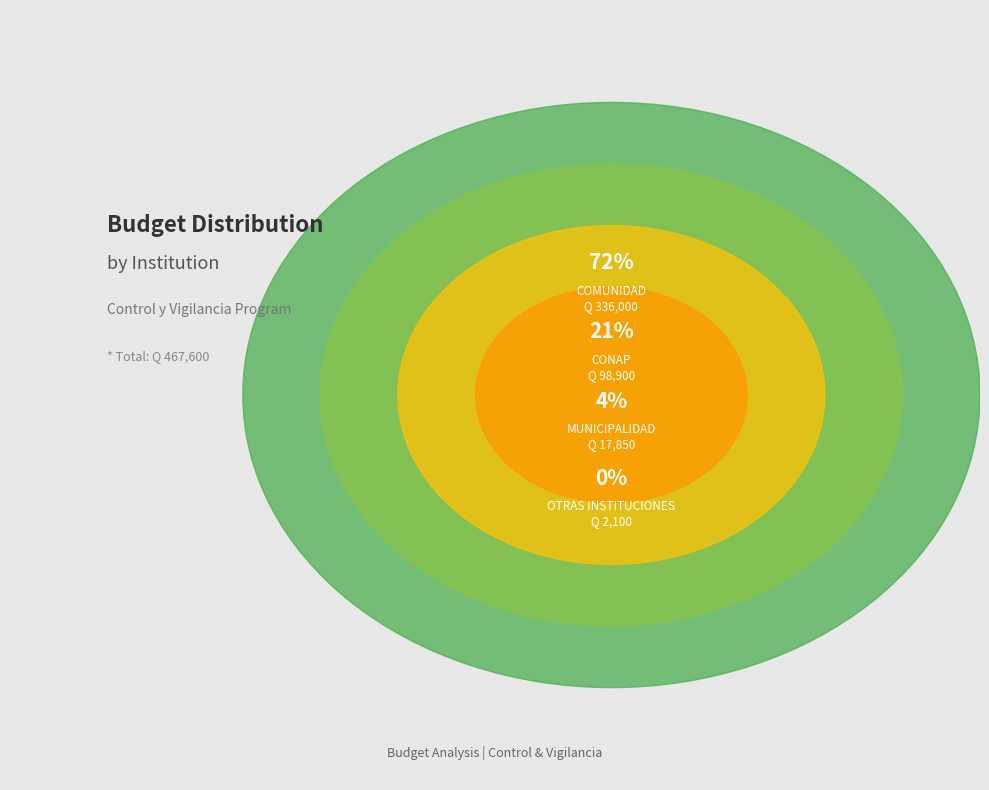

Rank the categories by value from highest to lowest.

COMUNIDAD, CONAP, MUNICIPALIDAD, OTRAS INSTITUCIONES